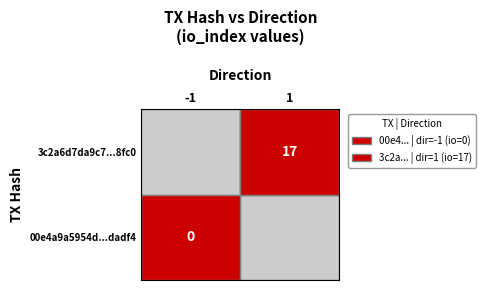

The 00e4a9a5954d508674885d4ee37466cc00dadf4 series shows 1 at 1. True or false?

False